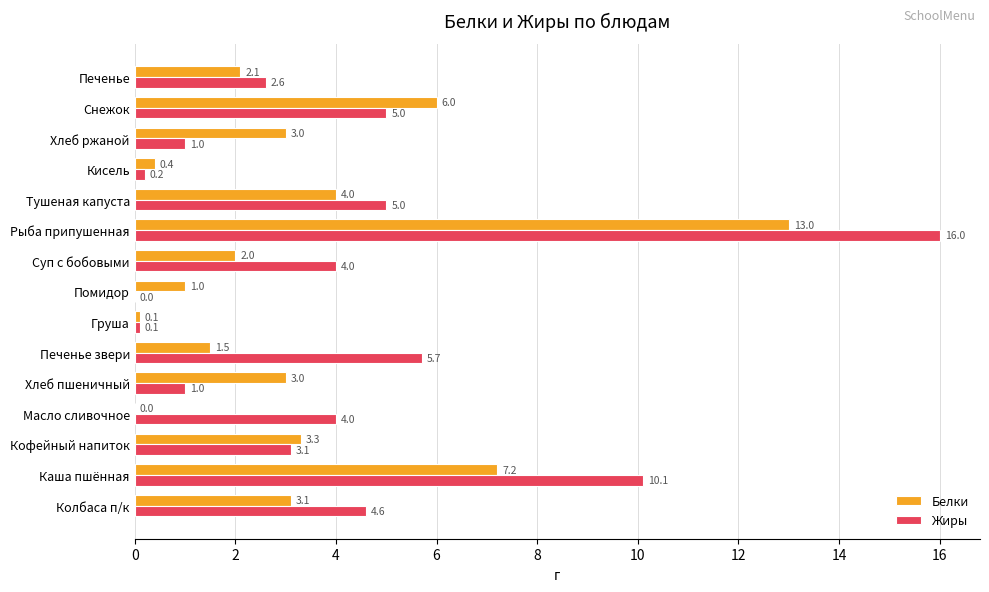

Is the value of Белки at Груша greater than the value of Жиры at Колбаса п/к?

No